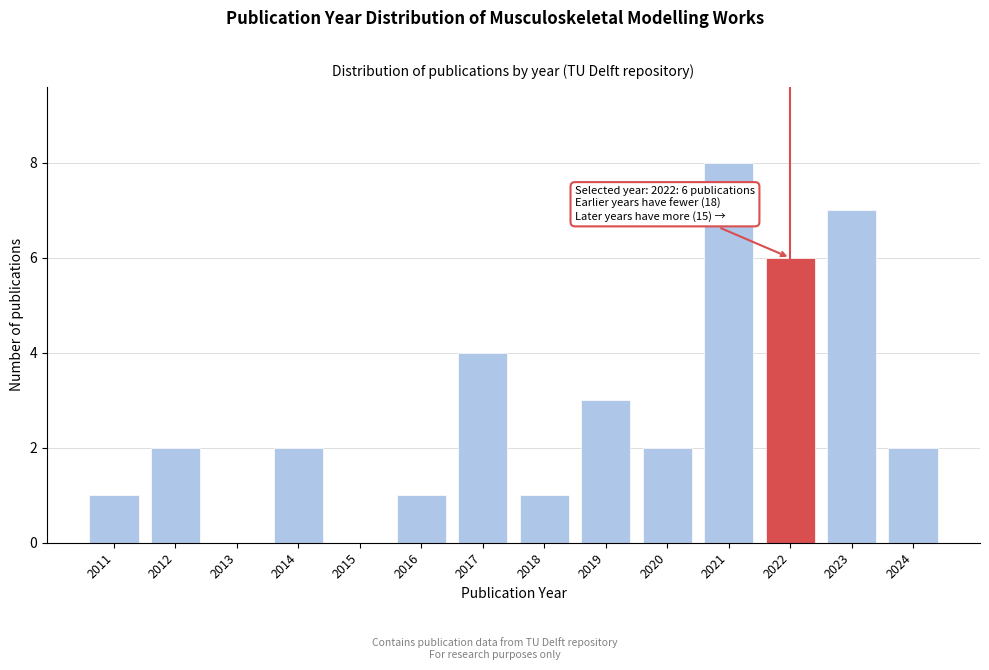

Reading right to left, list all the values displayed in this chart.

2024=2	2023=7	2022=6	2021=8	2020=2	2019=3	2018=1	2017=4	2016=1	2015=0	2014=2	2013=0	2012=2	2011=1